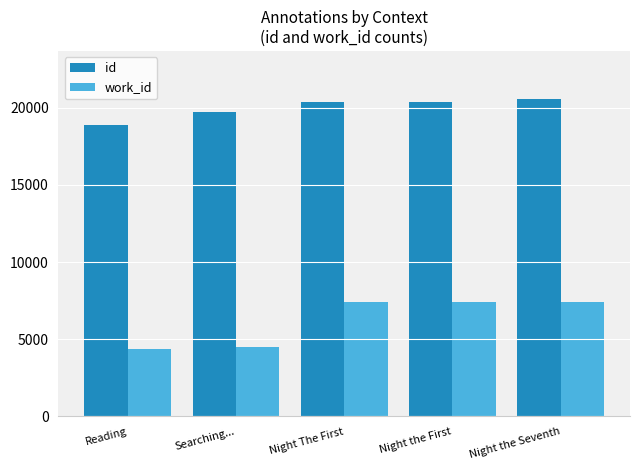

Are the bars horizontal?

No